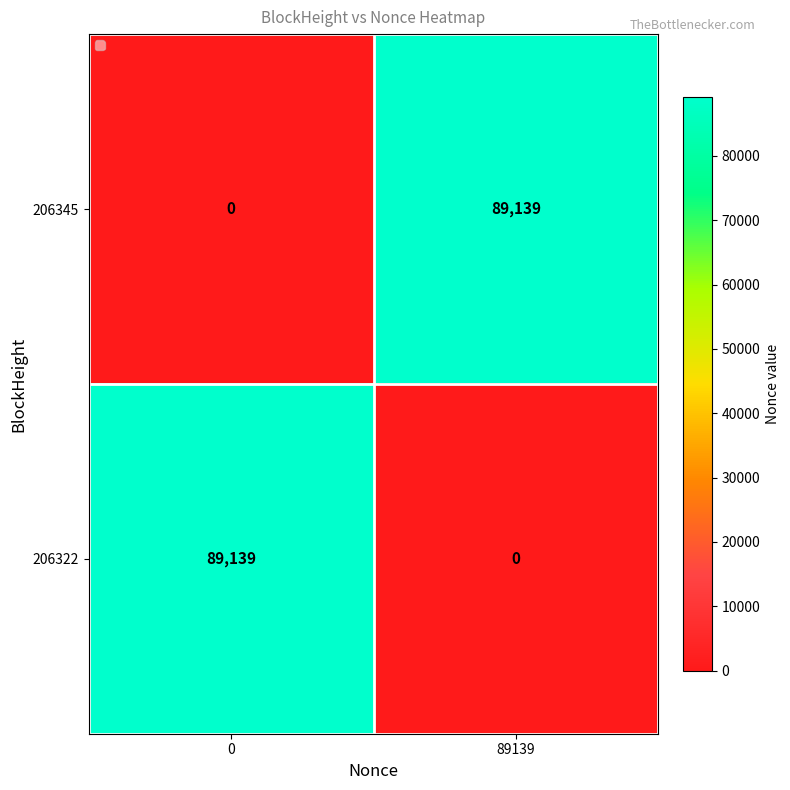

Rank the series at 89139 from highest to lowest value.

206345, 206322